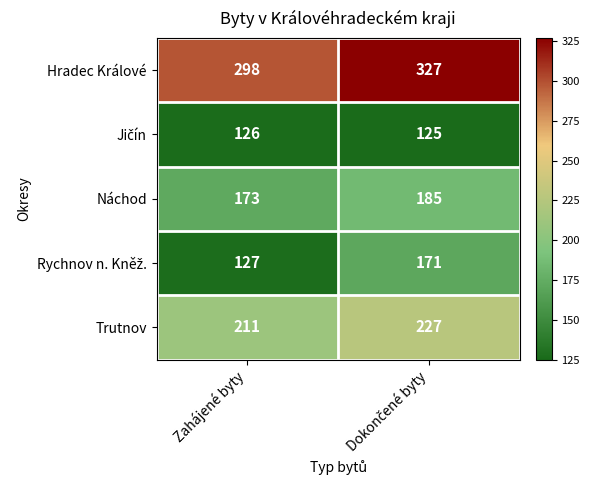

What is the minimum value shown in the chart?

125